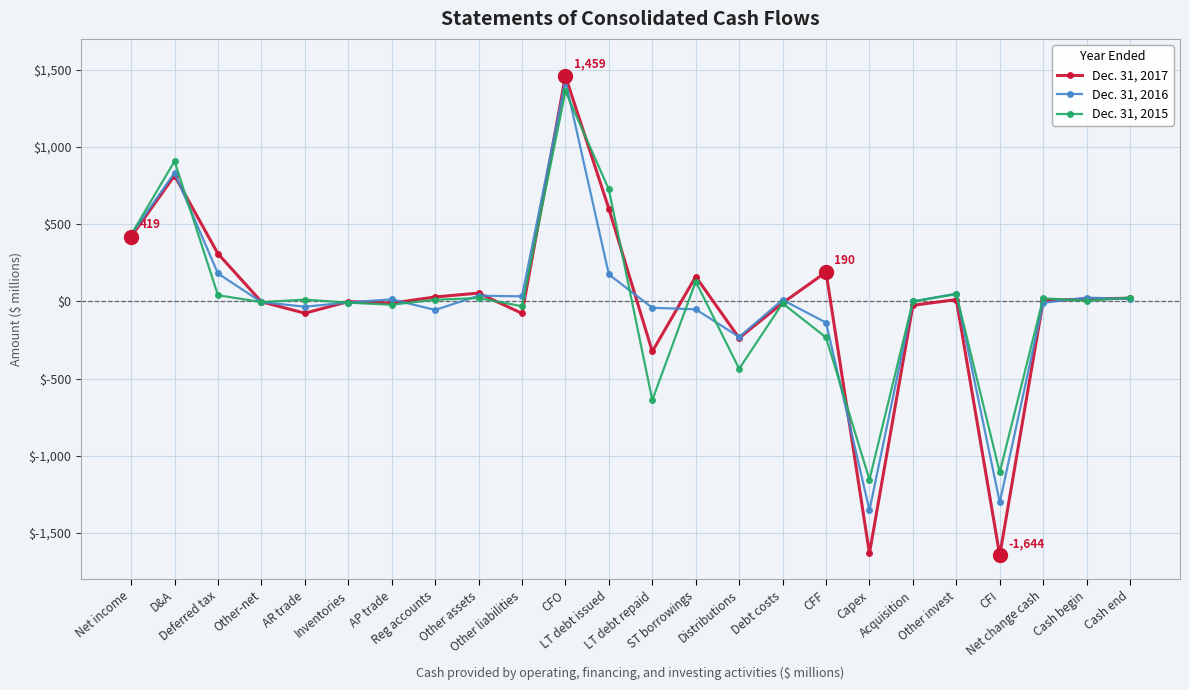

At CFO, list the series in order from largest to smallest.

Dec. 31, 2017, Dec. 31, 2016, Dec. 31, 2015